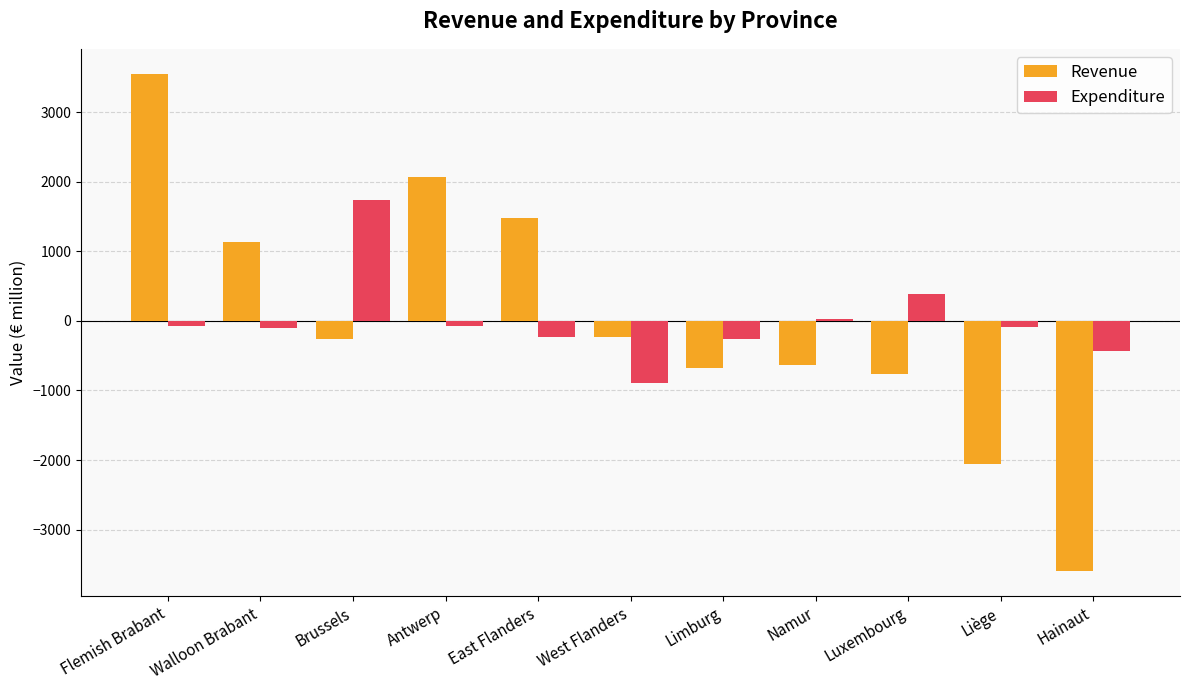

At which category is the sum across all series the highest?

Flemish Brabant